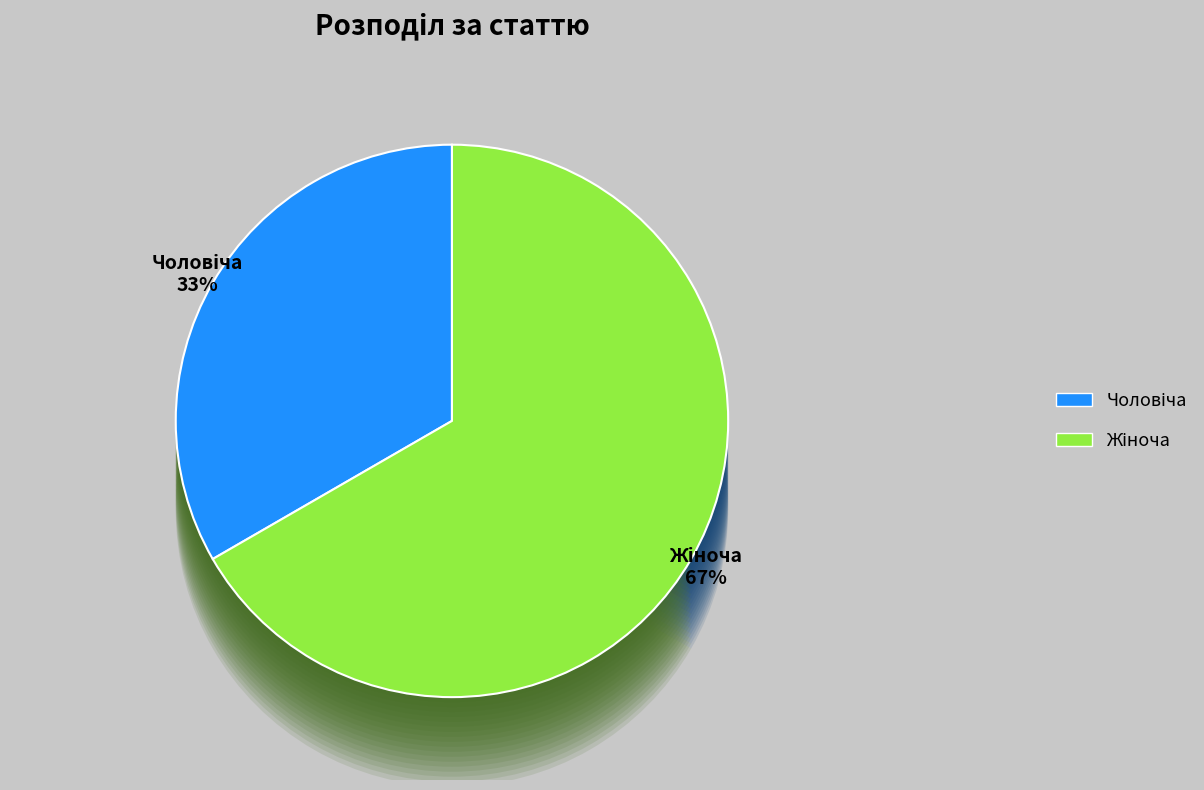

What percentage is the Чоловіча slice, to the nearest percent?

33%